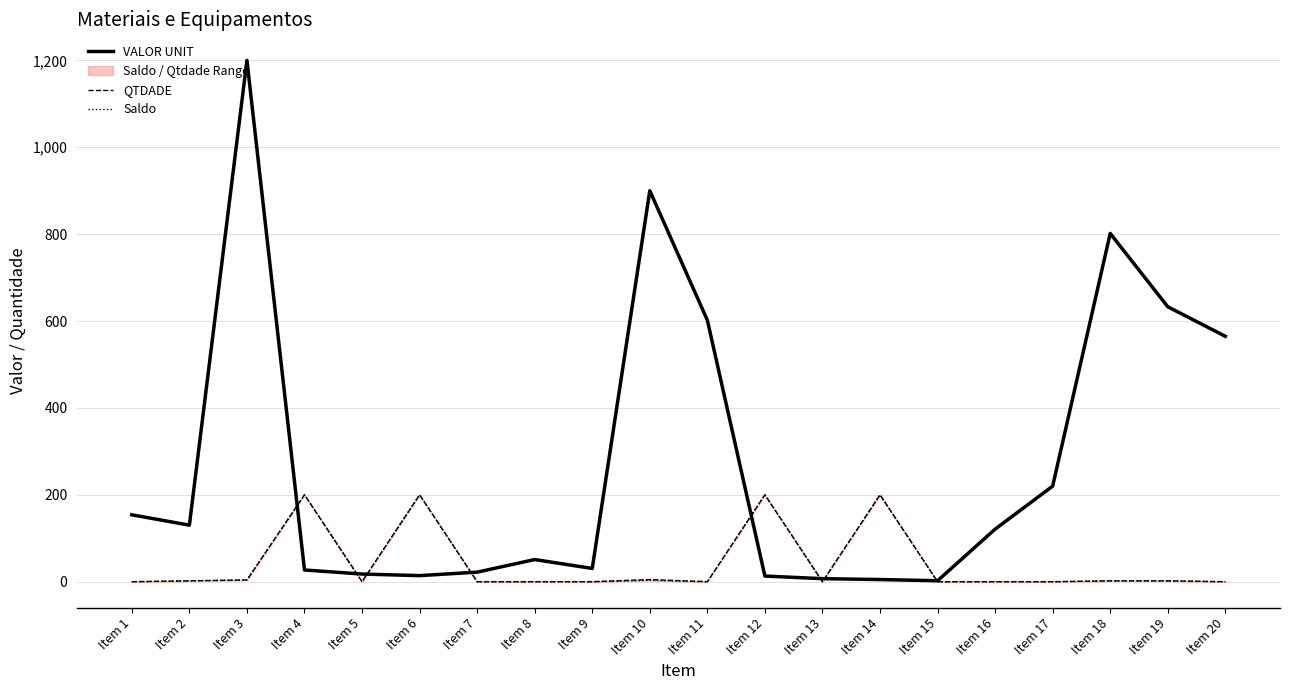

True or false: QTDADE has a value of 104.6 at Item 4.

False